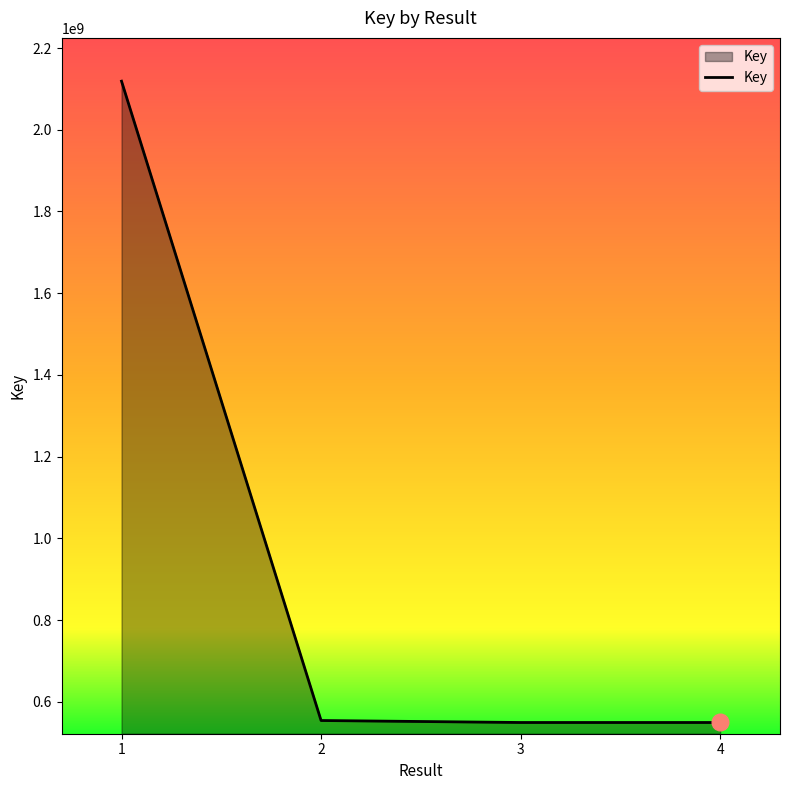

Read the value at 4, to the nearest 100.

549314500